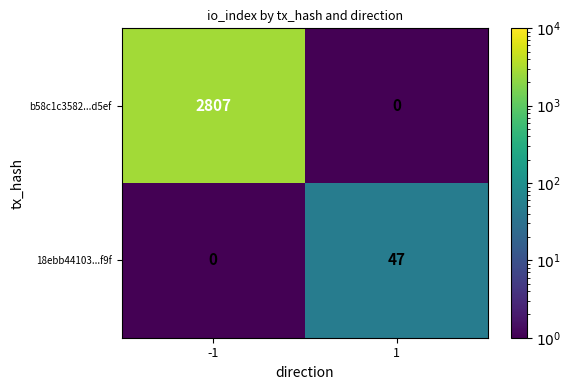

Which series has the largest range (max minus min)?

b58c1c3582...d5ef